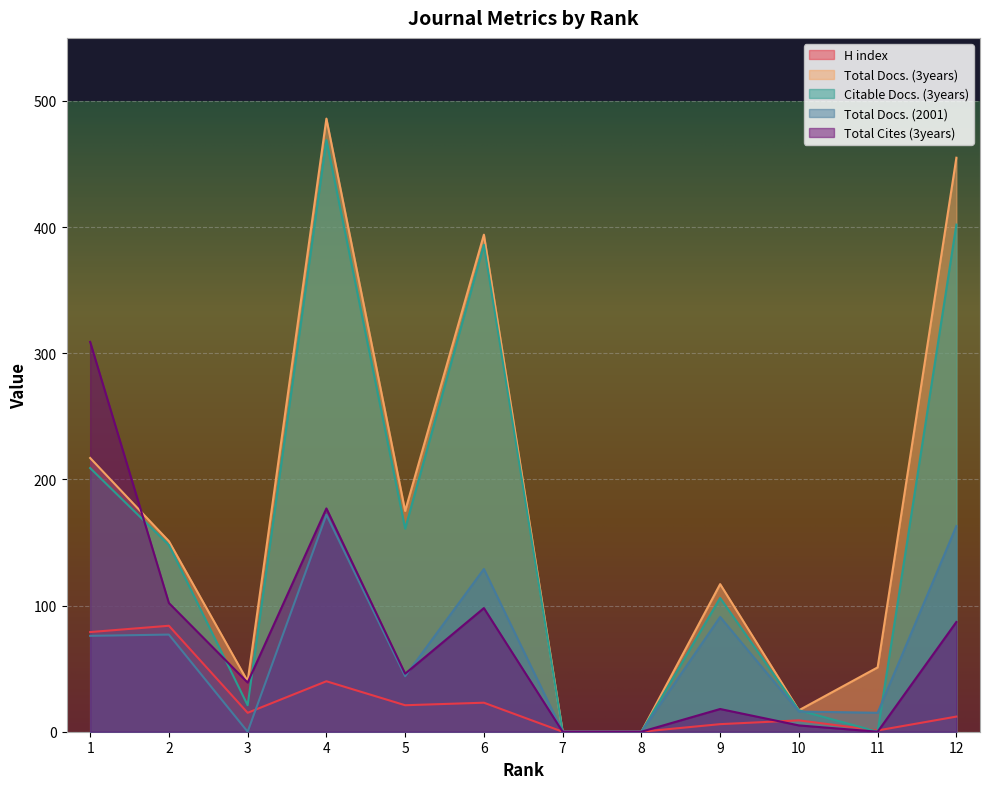

Reading left to right, list all the values displayed in this chart.

H index: 1=79	2=84	3=15	4=40	5=21	6=23	7=0	8=0	9=6	10=9	11=1	12=12
Total Docs. (3years): 1=217	2=151	3=40	4=486	5=175	6=394	7=0	8=0	9=117	10=17	11=51	12=455
Citable Docs. (3years): 1=209	2=148	3=21	4=469	5=161	6=386	7=0	8=0	9=106	10=17	11=0	12=402
Total Docs. (2001): 1=76	2=77	3=0	4=172	5=44	6=129	7=0	8=0	9=91	10=16	11=15	12=163
Total Cites (3years): 1=309	2=102	3=39	4=177	5=46	6=98	7=0	8=0	9=18	10=5	11=0	12=87